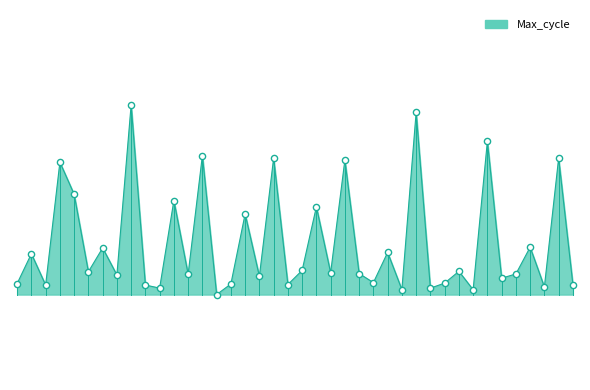

How many lines are shown in the chart?

1